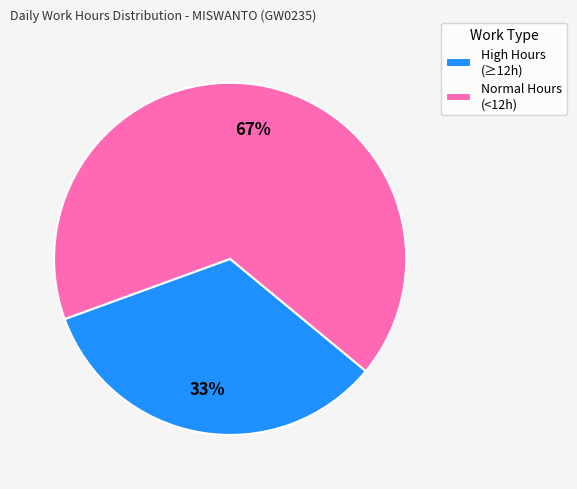

Which category accounts for the majority?

Normal Hours (<12h)